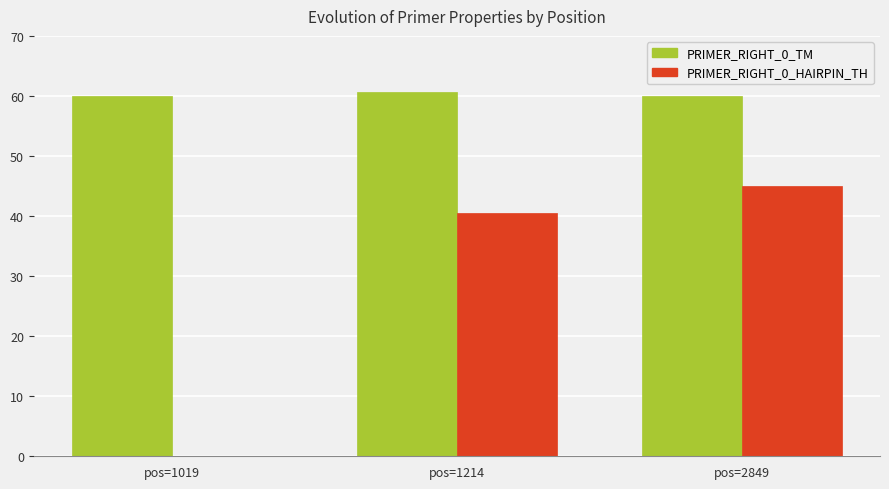

What is the spread (max minus min) of values at pos=1019?

60.0